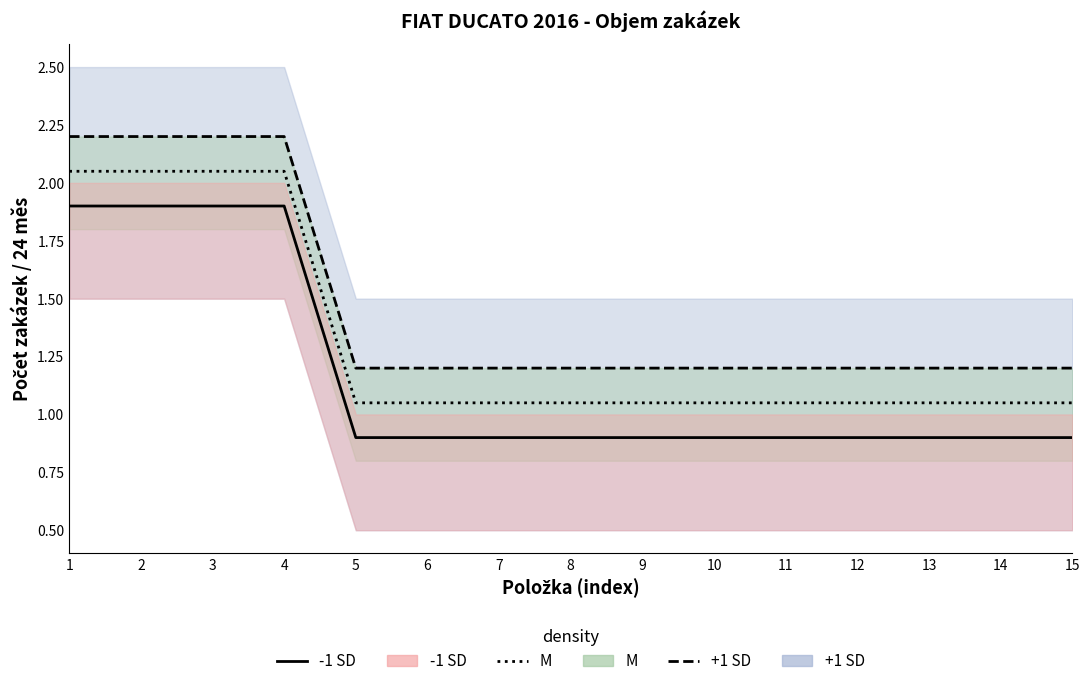

The value of -1 SD line at 8 is 0.9. True or false?

True